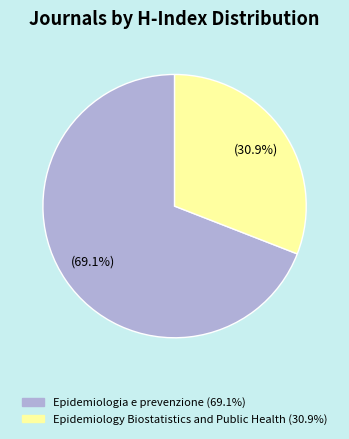

Rank the categories by value from lowest to highest.

Epidemiology Biostatistics and Public Health, Epidemiologia e prevenzione